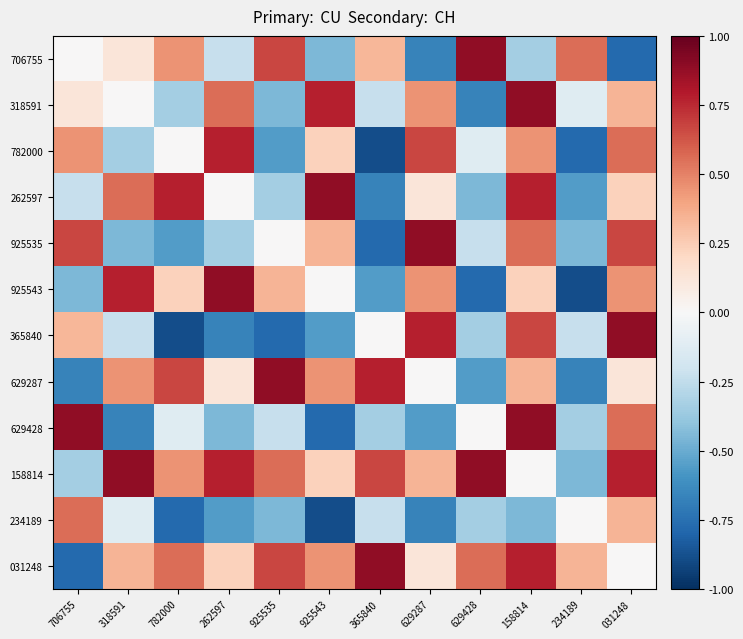

Which label corresponds to the smallest value in the chart?

365840